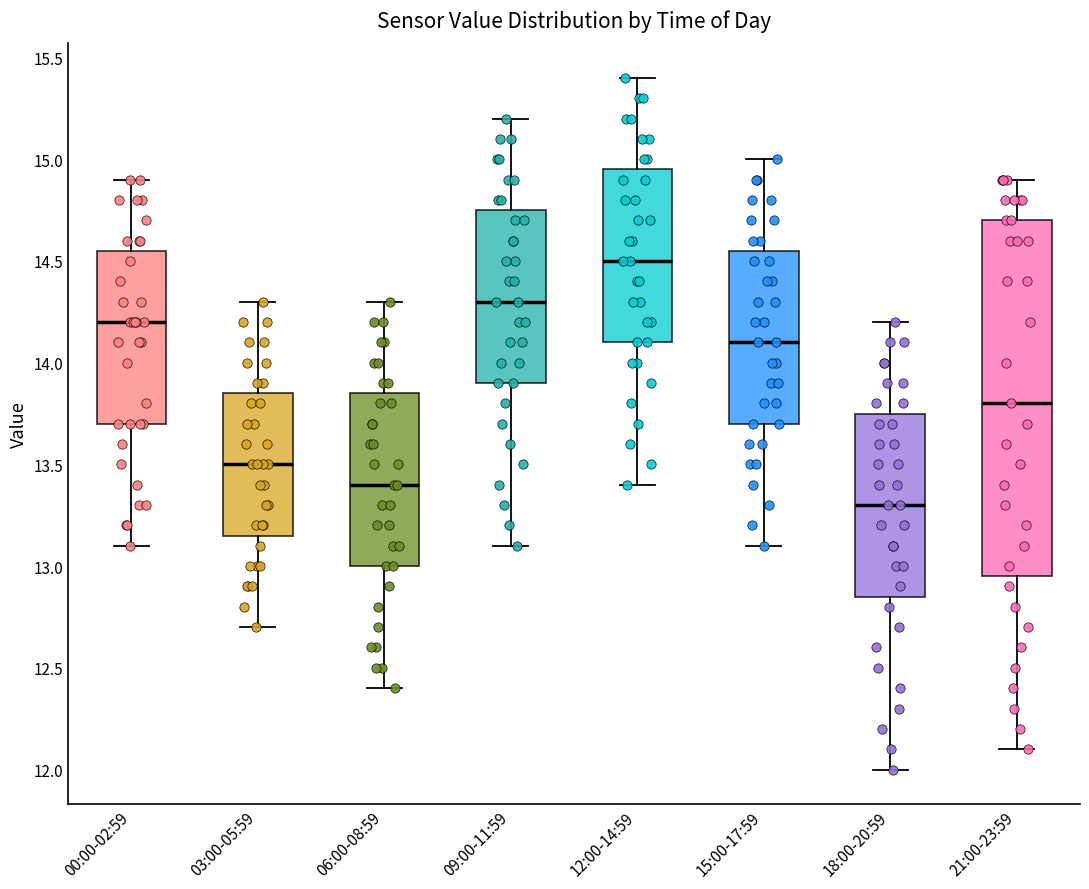

Which box is the tallest, from its lower edge to its upper edge?

21:00-23:59